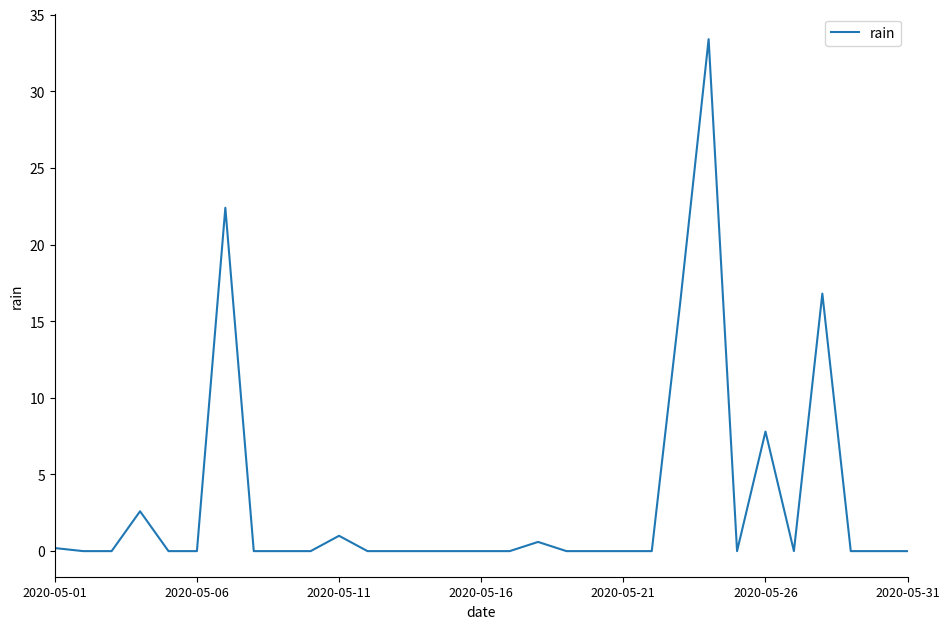

What is the greatest value displayed?

33.4